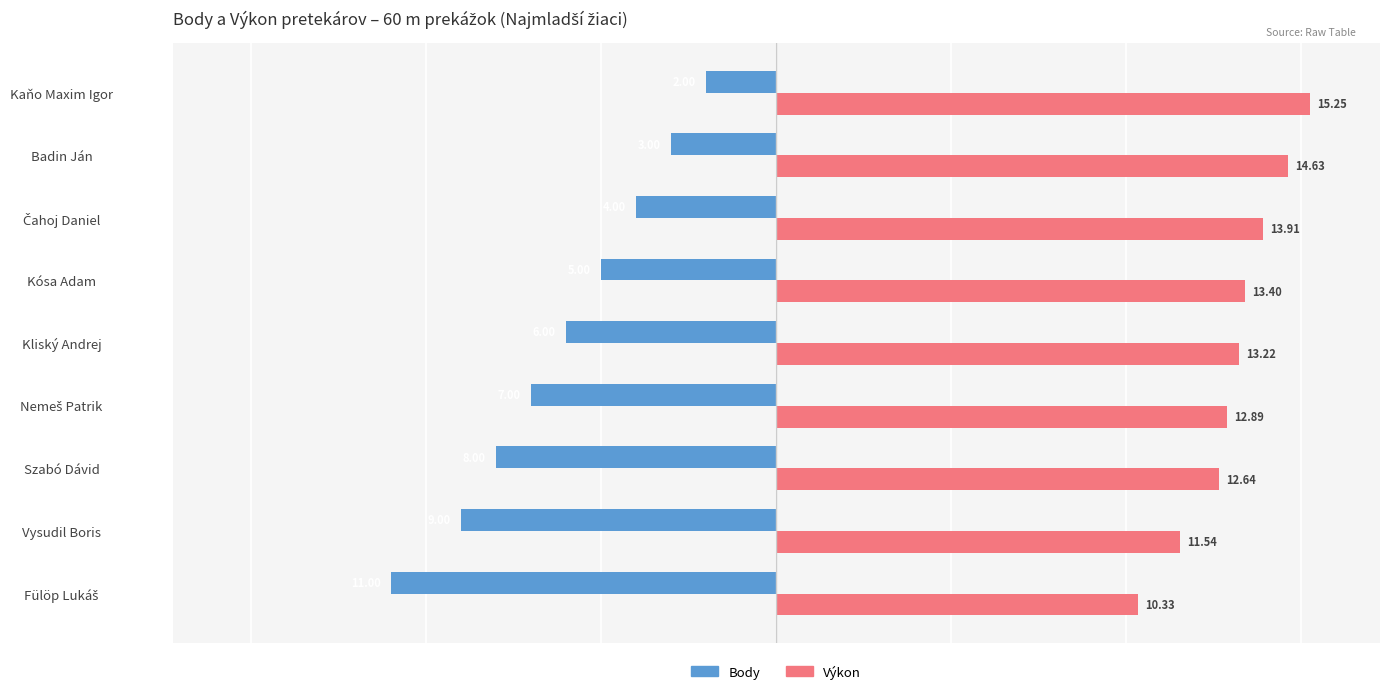

Which series has the largest total across all categories?

Výkon